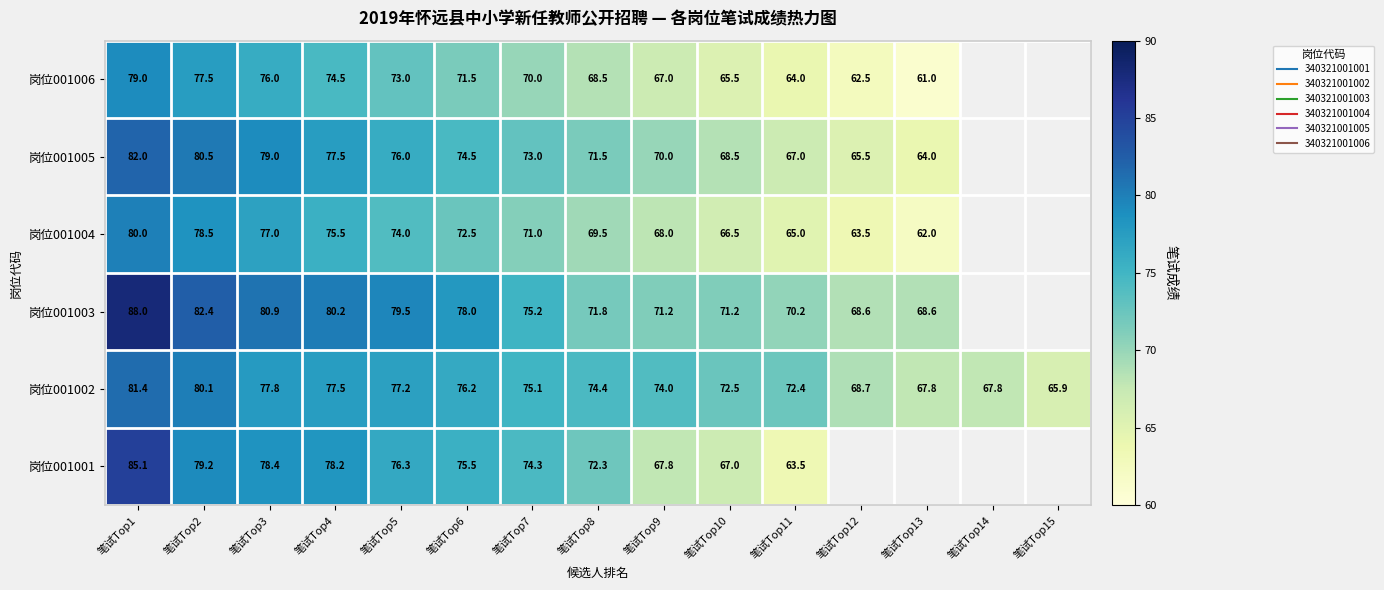

Between 笔试Top3 and 笔试Top5, which is larger?

笔试Top3